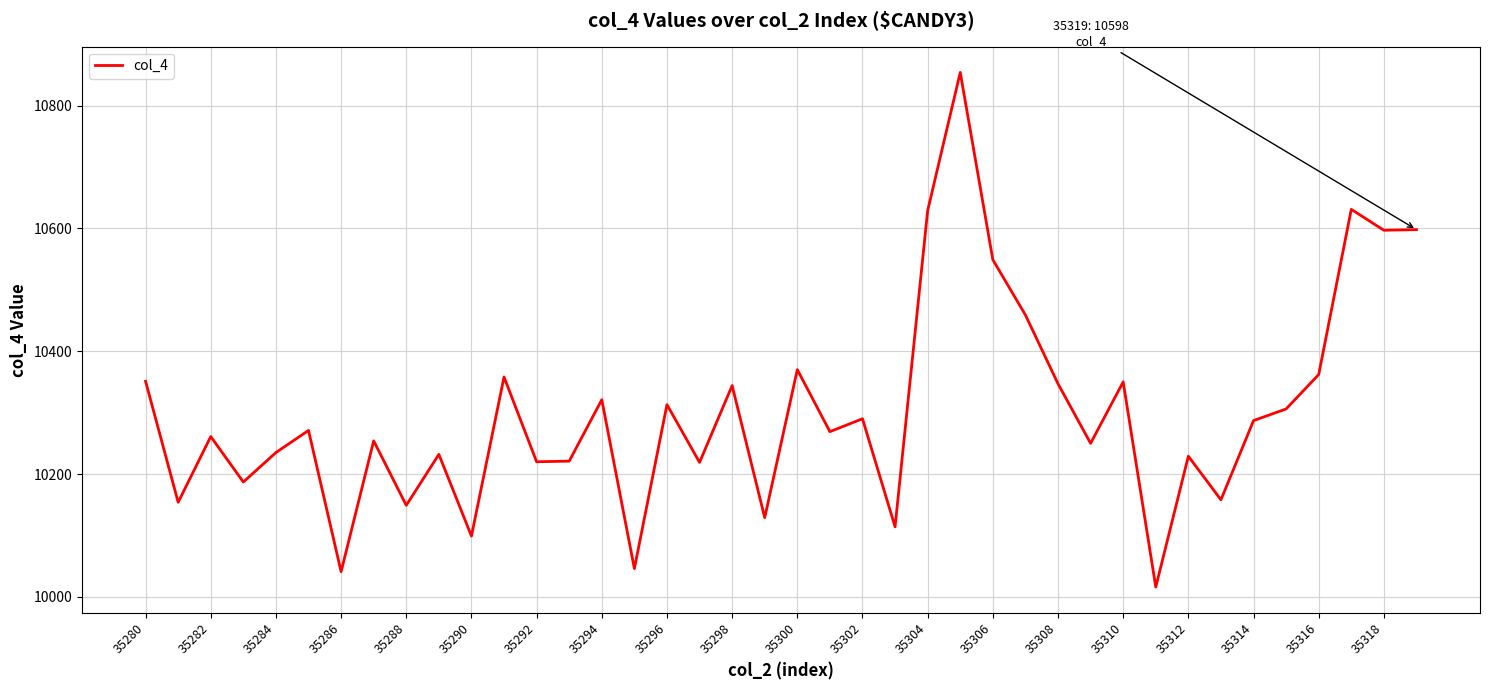

What is the smallest value displayed?

10016